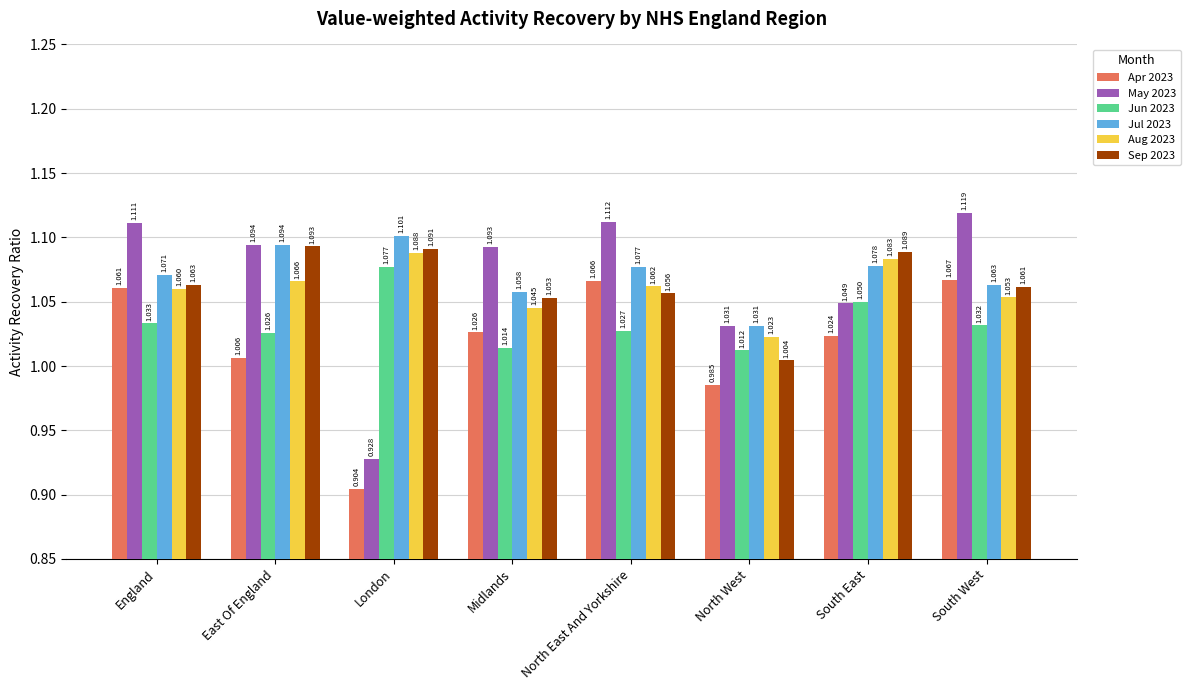

Which label corresponds to the smallest value in the chart?

London